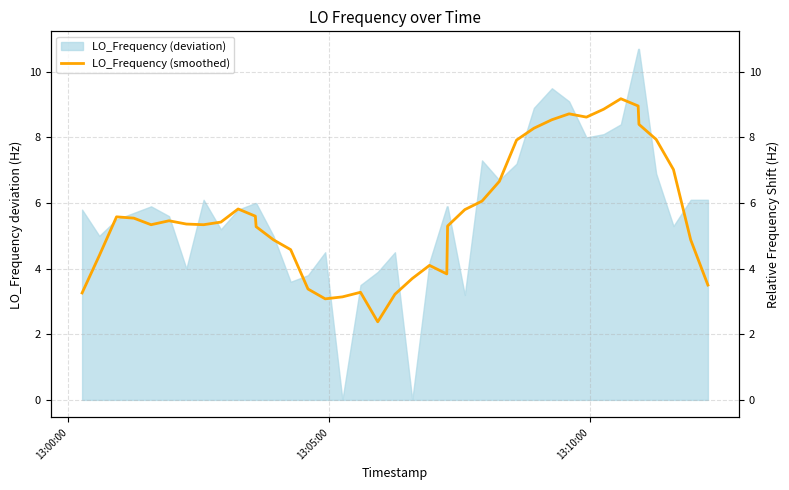

True or false: the data shows 2.3 at 13:00:00.

False